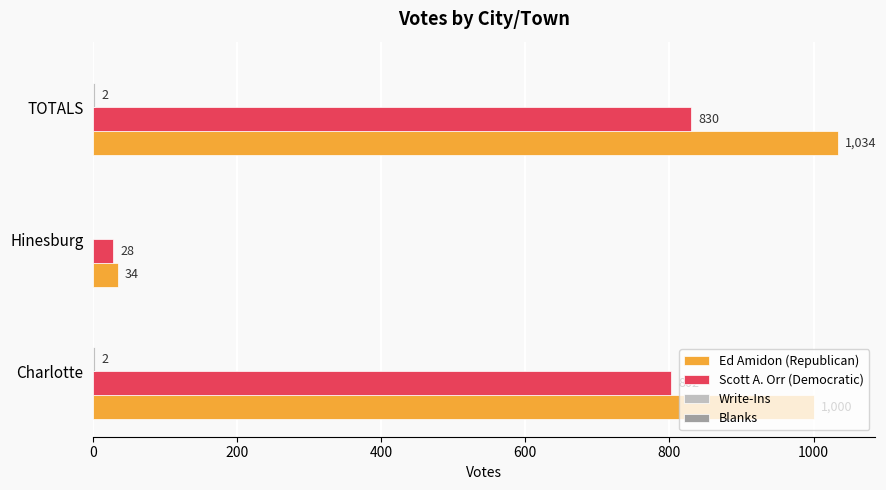

What is the sum of all Ed Amidon (Republican) values?

2068